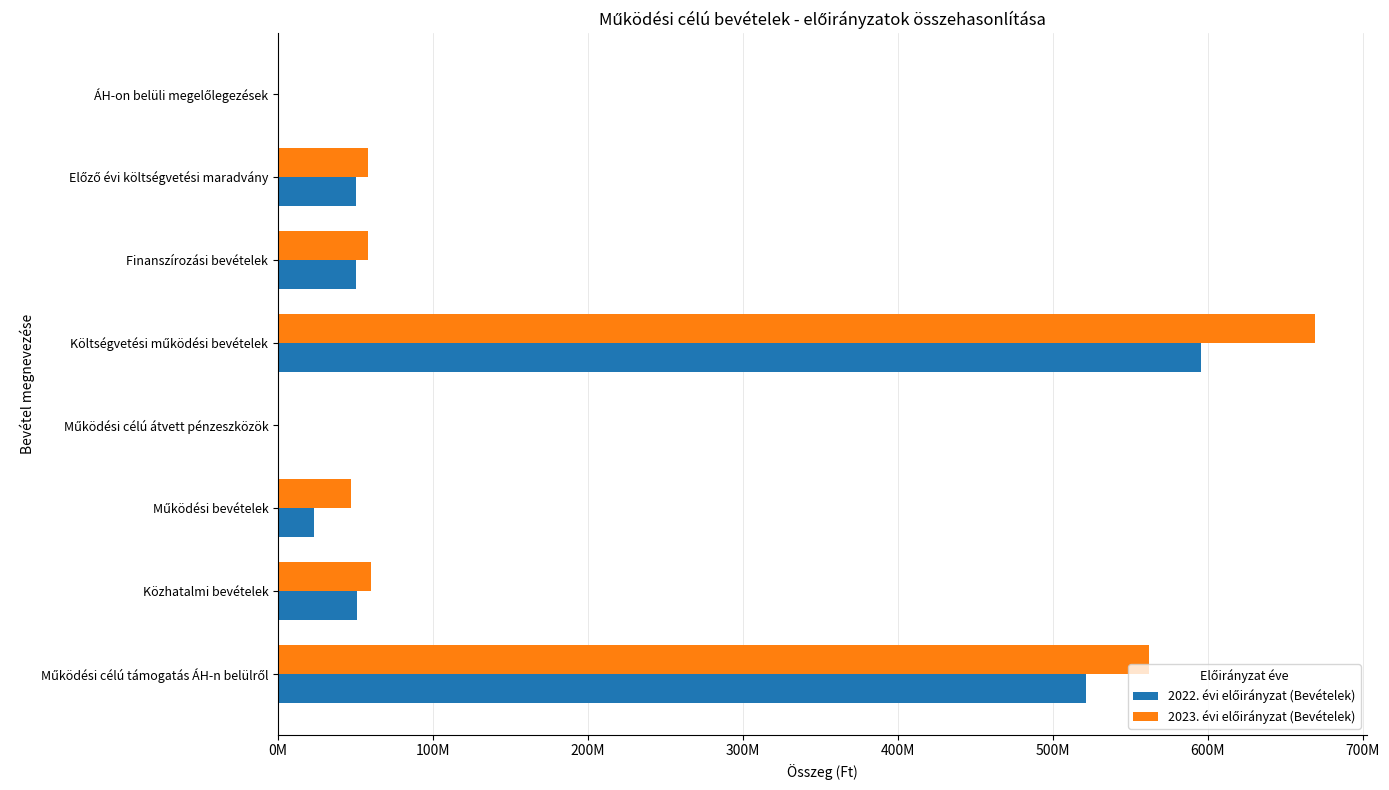

What position from the right is Közhatalmi bevételek?

7